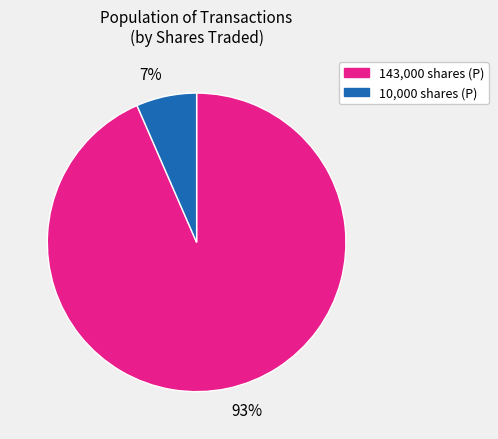

Is there any slice that represents more than half of the pie?

Yes